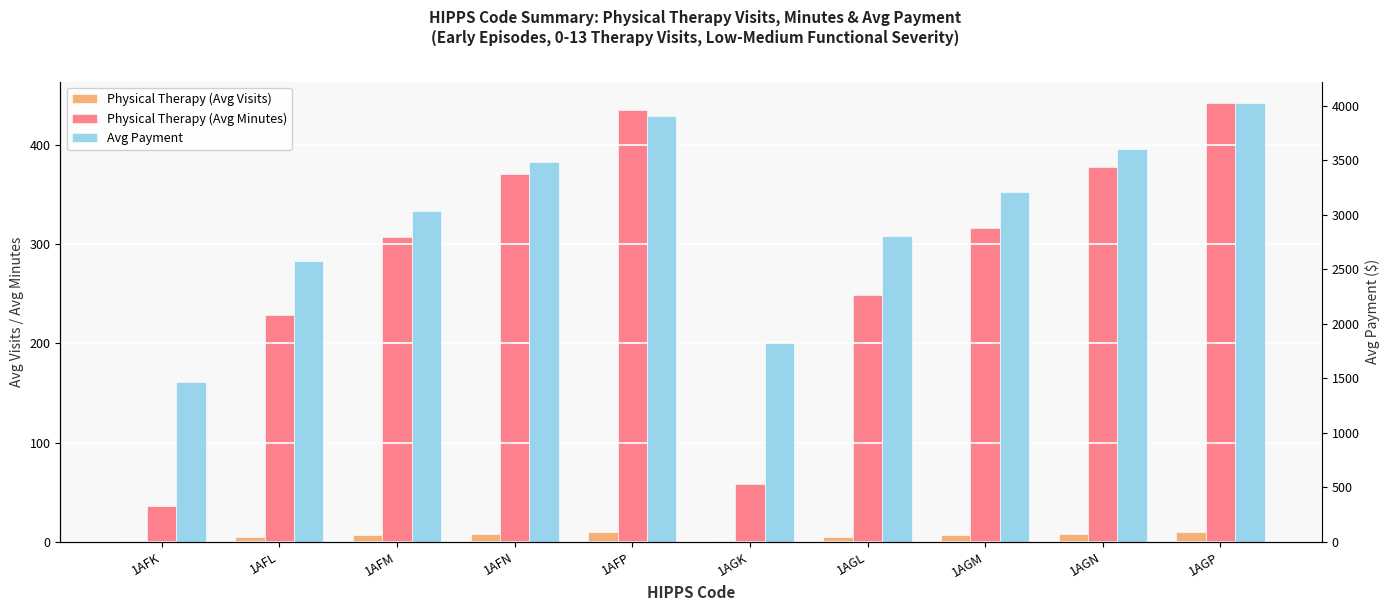

What is the total value across all series at 1AGN?

3985.6